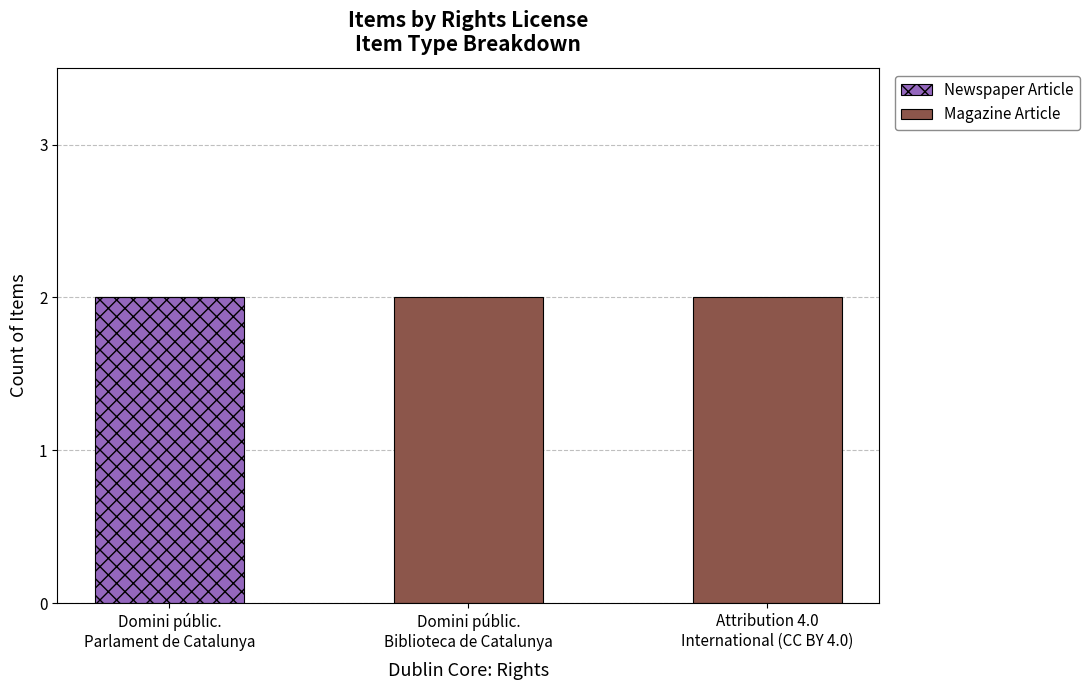

What are all the series names shown in the legend?

Newspaper Article, Magazine Article